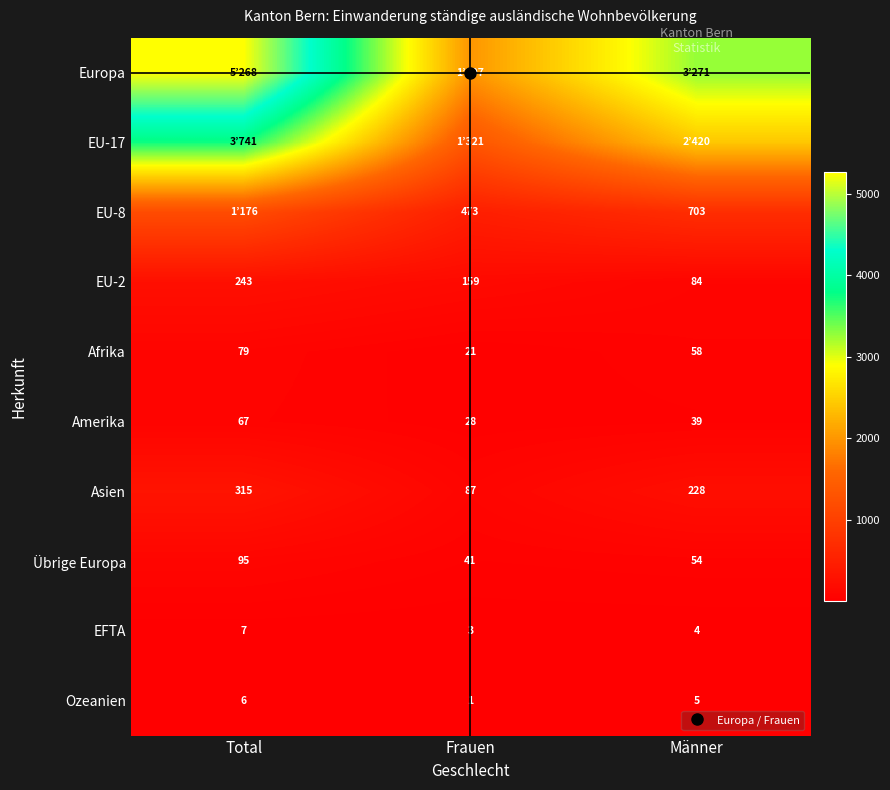

Which series has the widest spread of values?

Europa